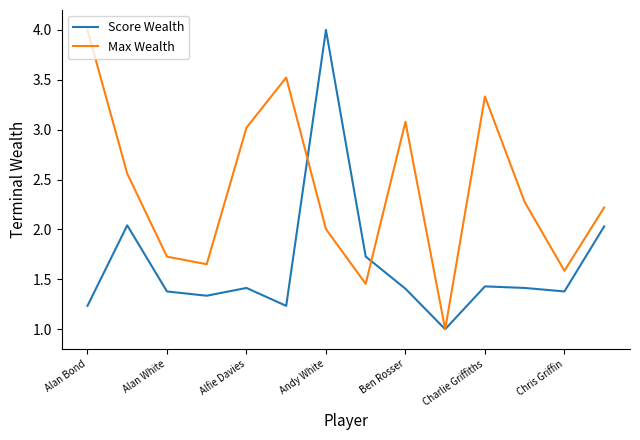

What is the maximum value shown in the chart?

4.0